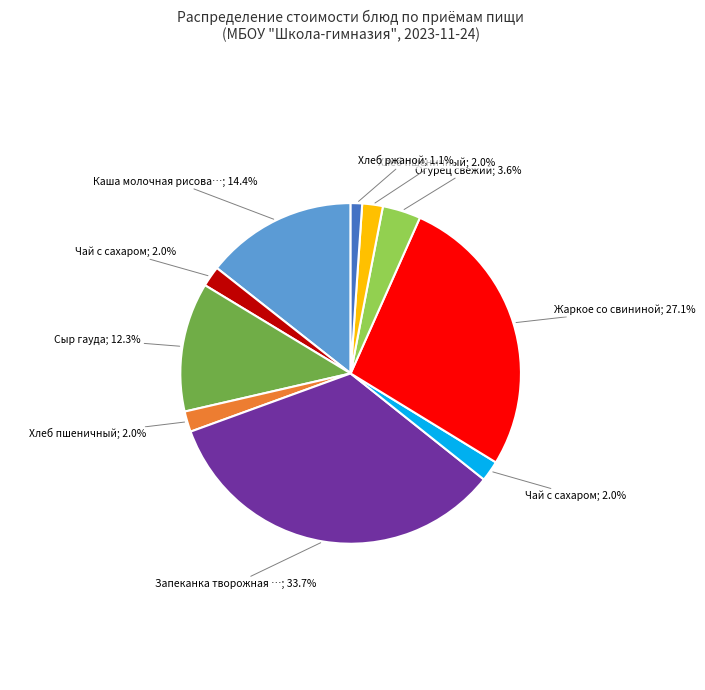

Is there a majority slice in this chart?

No